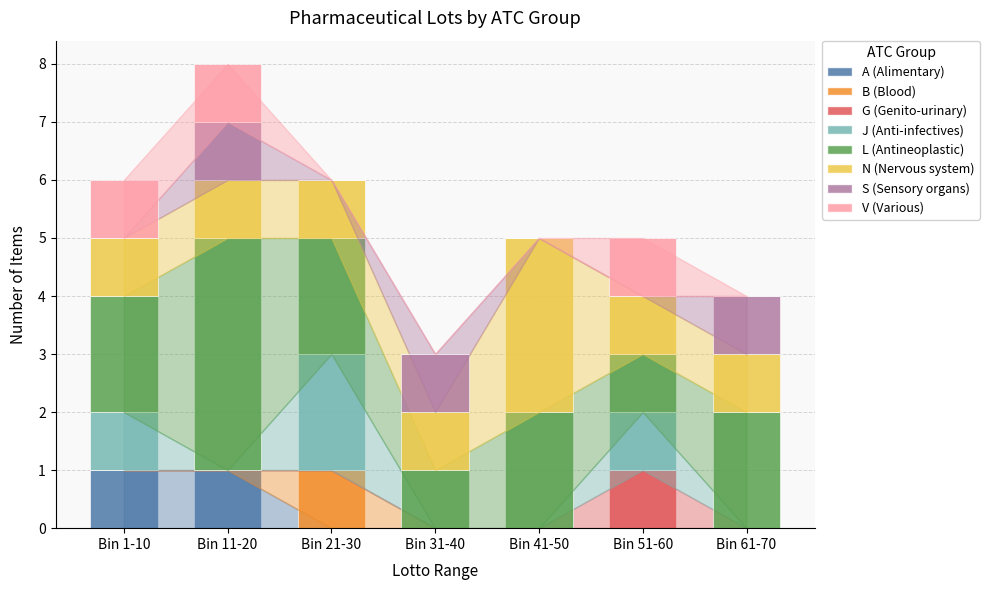

Is it true that A (Alimentary) equals 0 at Bin 11-20?

False